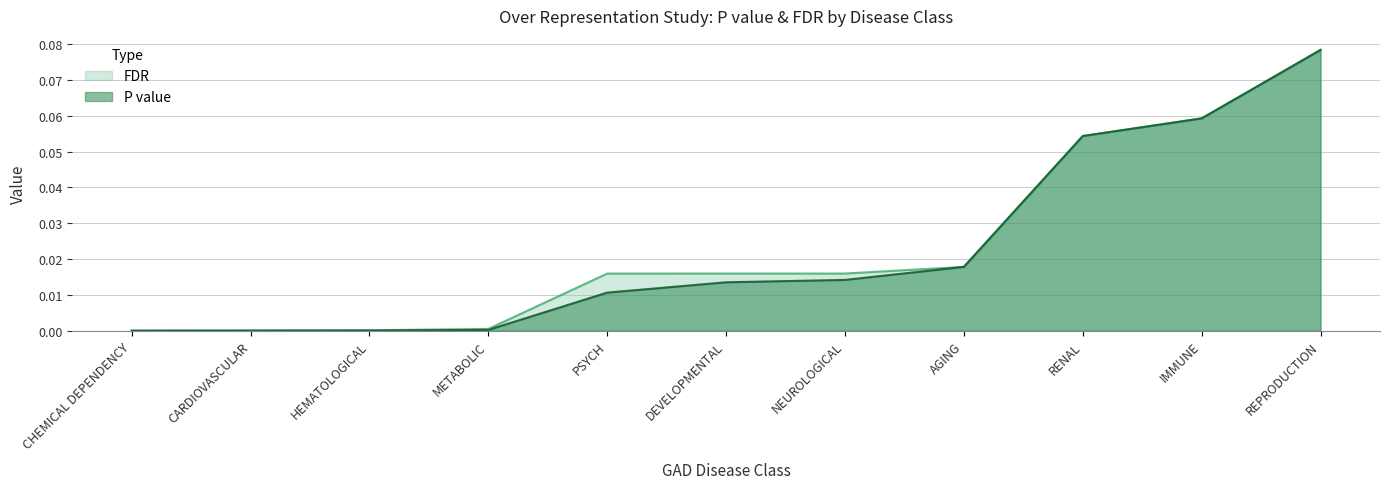

True or false: P value and FDR intersect in this chart.

False